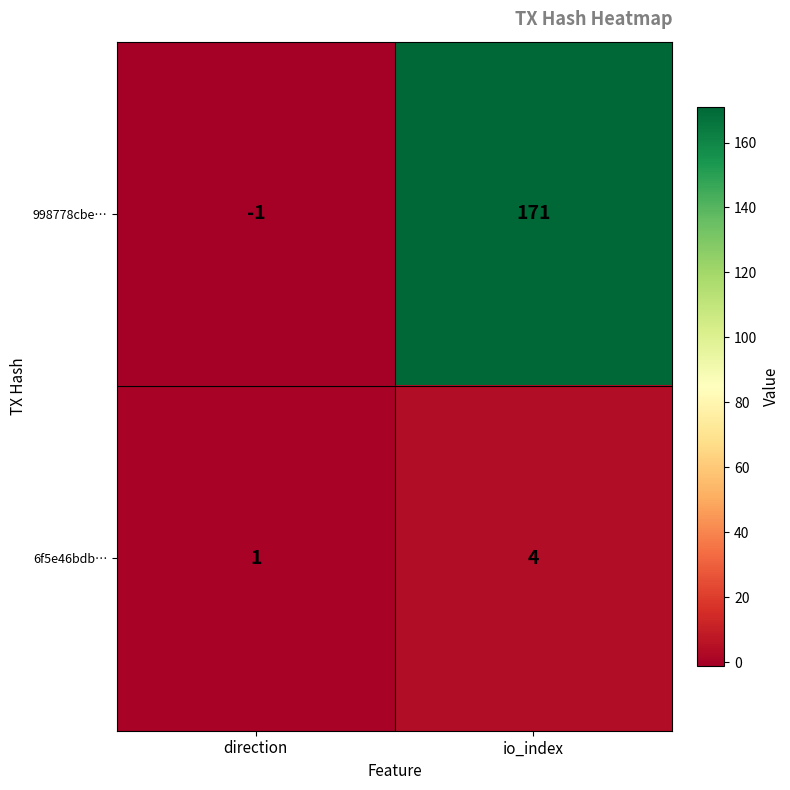

Reading left to right, transcribe all the data shown in this chart.

998778cbe…: direction=-1	io_index=171
6f5e46bdb…: direction=1	io_index=4